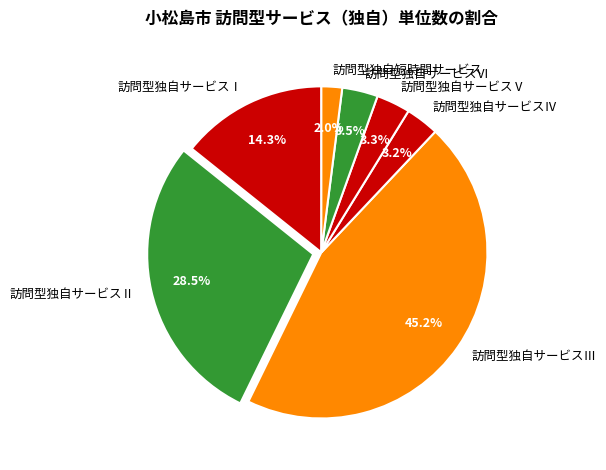

What is the total percentage of 訪問型独自サービスⅤ and 訪問型独自サービスⅣ?

6.5%